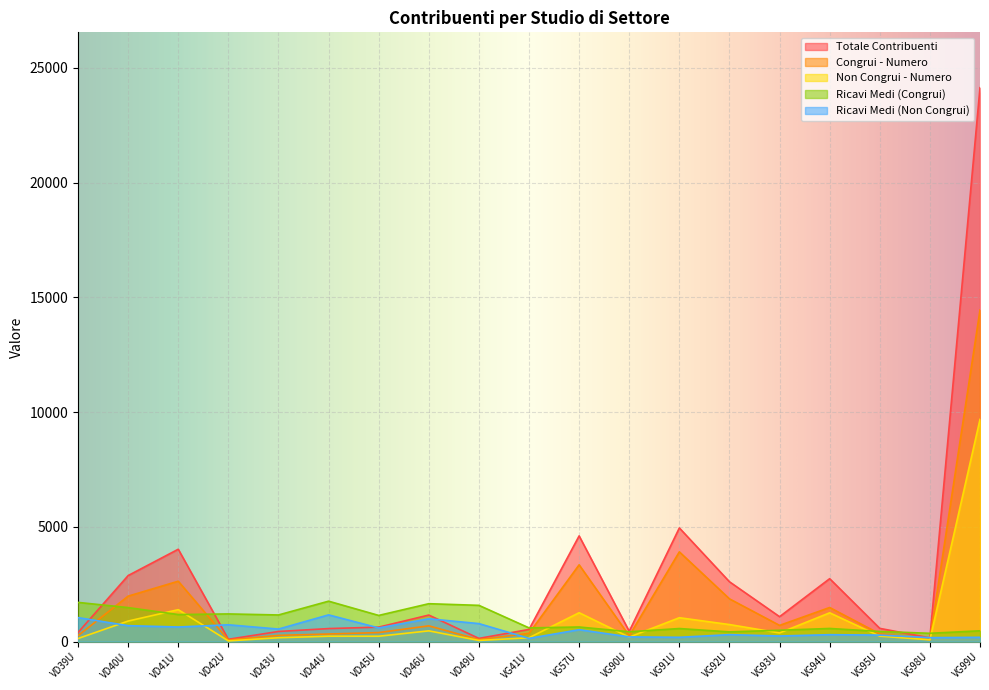

Is the value of Non Congrui - Numero at VD41U greater than the value of Ricavi Medi (Non Congrui) at VG90U?

Yes